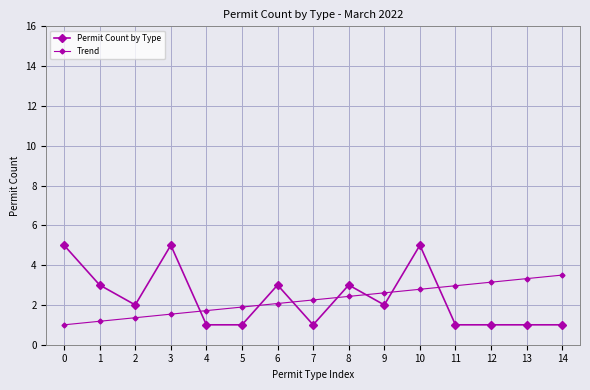

How many lines are shown in the chart?

2